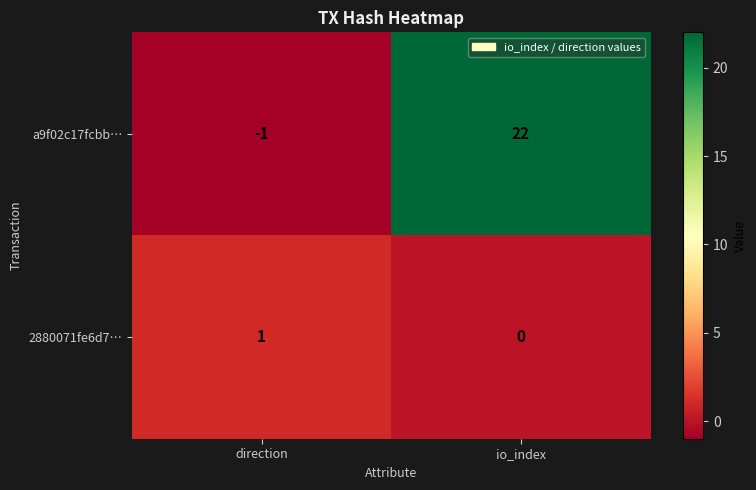

Which series has the largest range (max minus min)?

a9f02c17fcbb…